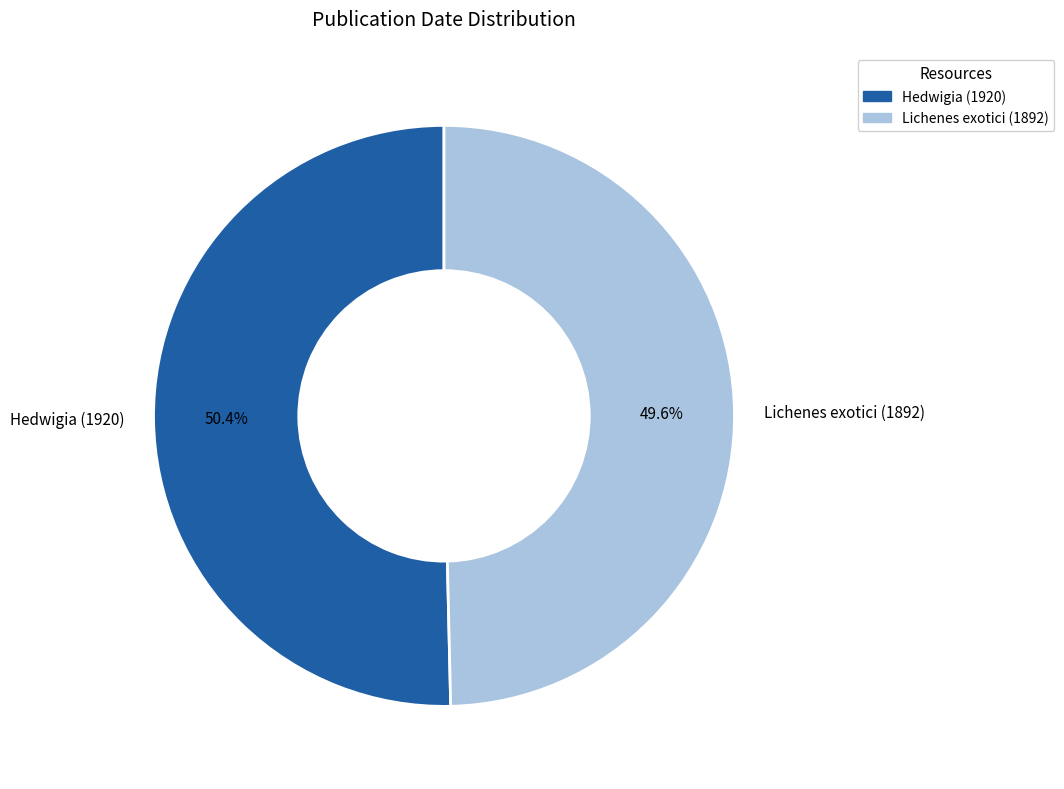

What is the largest slice in the pie chart?

Hedwigia (1920)